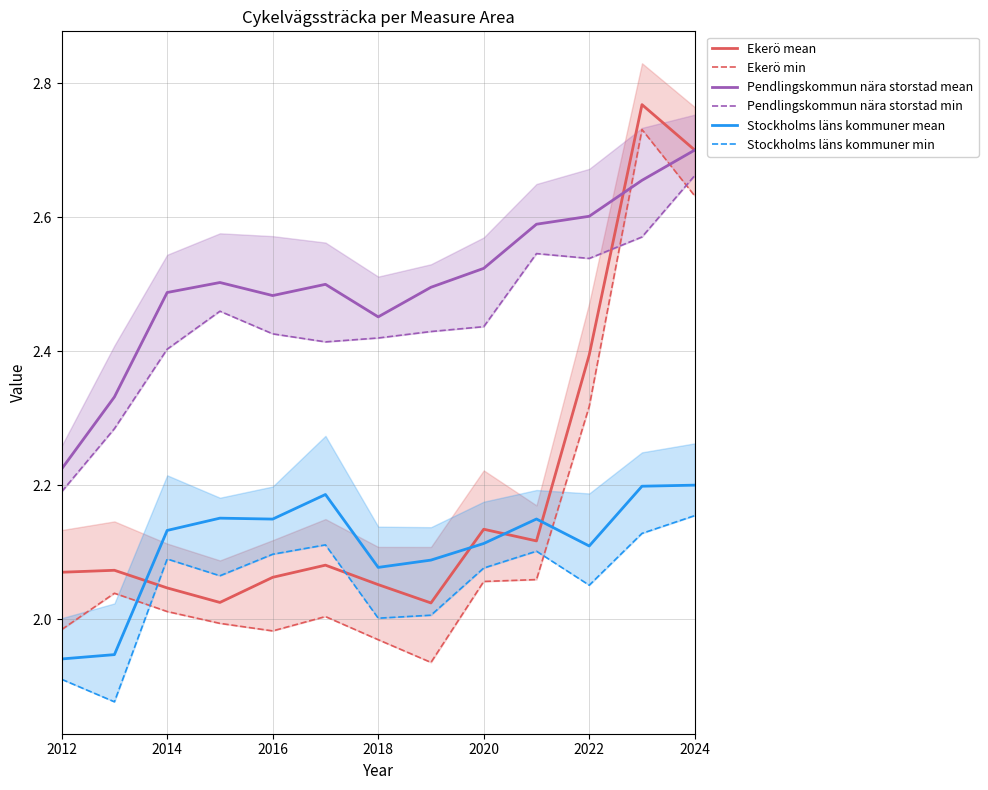

Reading left to right, list all the values displayed in this chart.

Ekerö mean: 2.1	2.1	2.0	2.0	2.1	2.1	2.1	2.0	2.1	2.1	2.4	2.8	2.7
Ekerö min: 2.0	2.0	2.0	2.0	2.0	2.0	2.0	1.9	2.1	2.1	2.3	2.7	2.6
Pendlingskommun nära storstad mean: 2.2	2.3	2.5	2.5	2.5	2.5	2.5	2.5	2.5	2.6	2.6	2.7	2.7
Pendlingskommun nära storstad min: 2.2	2.3	2.4	2.5	2.4	2.4	2.4	2.4	2.4	2.5	2.5	2.6	2.7
Stockholms läns kommuner mean: 1.9	1.9	2.1	2.2	2.1	2.2	2.1	2.1	2.1	2.1	2.1	2.2	2.2
Stockholms läns kommuner min: 1.9	1.9	2.1	2.1	2.1	2.1	2.0	2.0	2.1	2.1	2.1	2.1	2.2